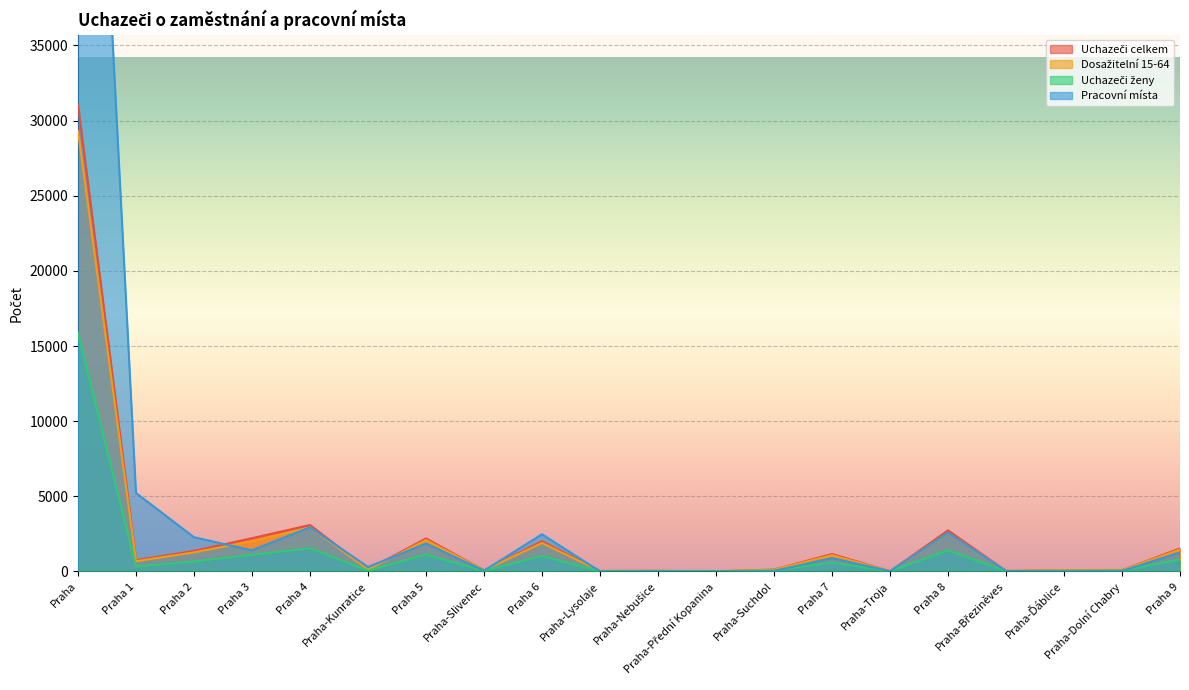

Reading left to right, what are all the values shown in this chart?

Uchazeči celkem: 31056	749	1365	2215	3089	135	2196	77	2012	32	40	11	124	1162	16	2733	39	75	87	1533
Dosažitelní 15-64: 29291	684	1268	2017	2936	131	2087	75	1894	30	39	10	116	1085	16	2568	39	75	83	1459
Uchazeči ženy: 15853	331	663	1113	1545	67	1126	44	1032	17	17	7	64	588	11	1418	24	34	47	804
Pracovní místa: 79961	5219	2275	1401	2941	294	1855	48	2473	4	22	3	32	890	15	2576	29	28	34	1265